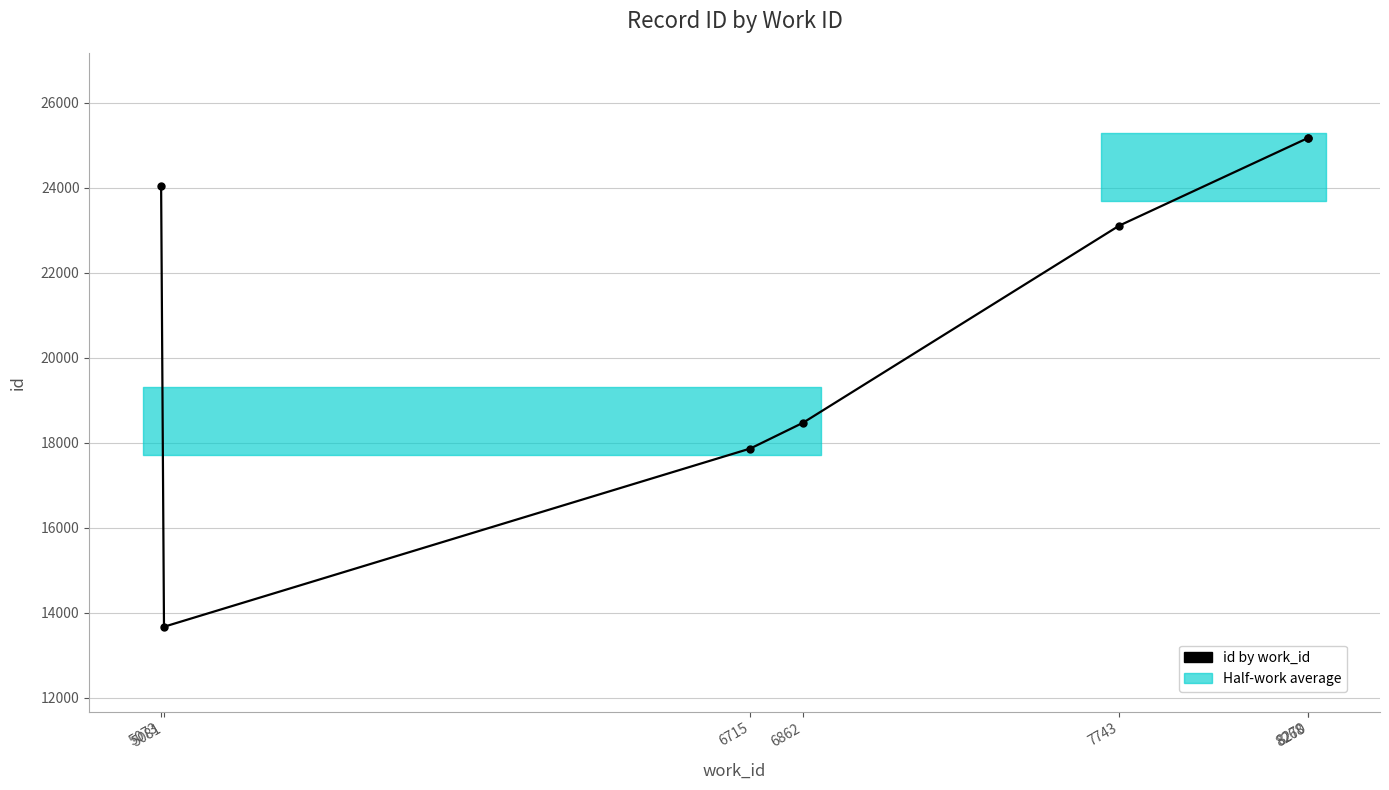

How many lines are shown in the chart?

1